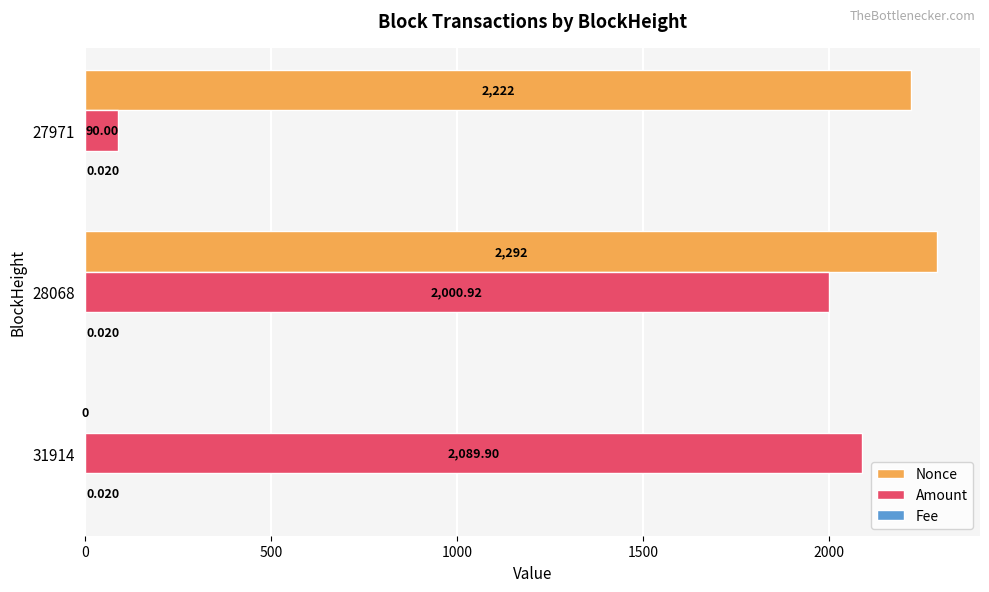

Between 28068 and 27971, which series saw the biggest shift?

Amount